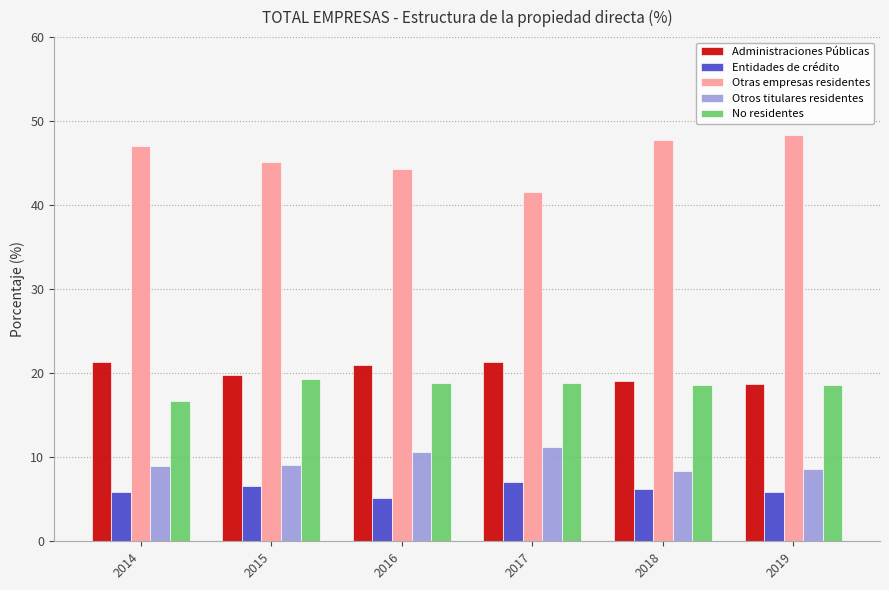

What value does the Otras empresas residentes series have at 2019?

48.4